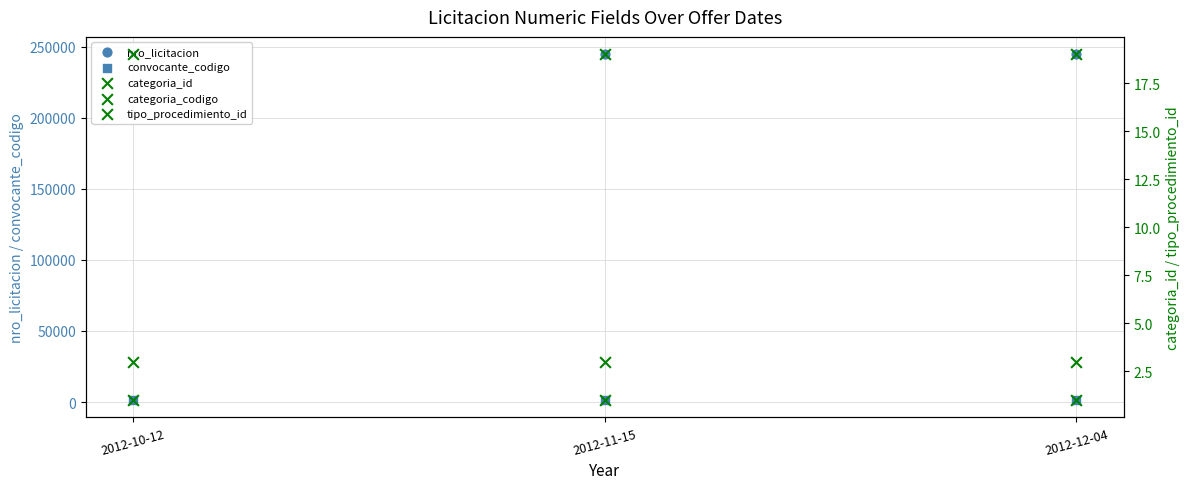

Is the value of categoria_id at 2012-10-12 greater than the value of nro_licitacion at 2012-10-12?

No